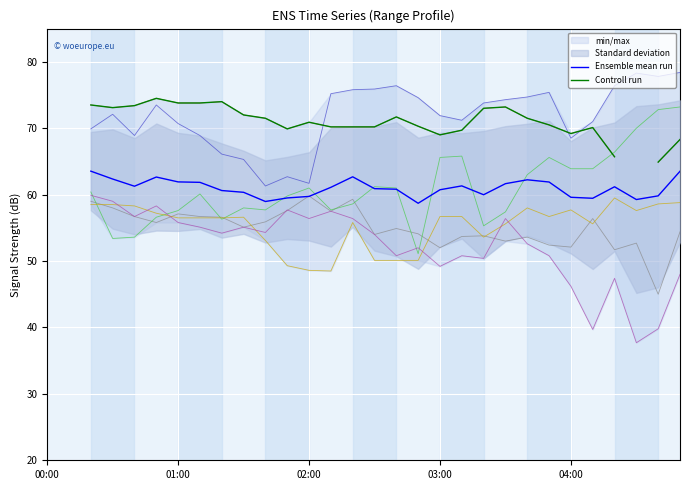

The Ensemble mean run series shows 23.6 at 7. True or false?

False